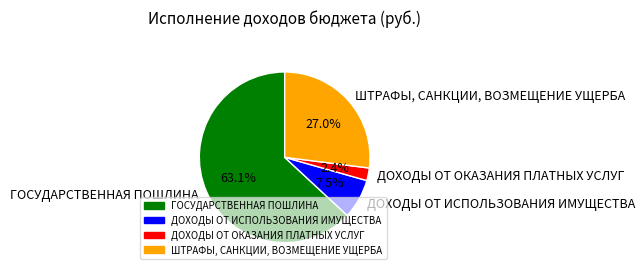

To the nearest percent, what portion does ШТРАФЫ, САНКЦИИ, ВОЗМЕЩЕНИЕ УЩЕРБА represent?

27%